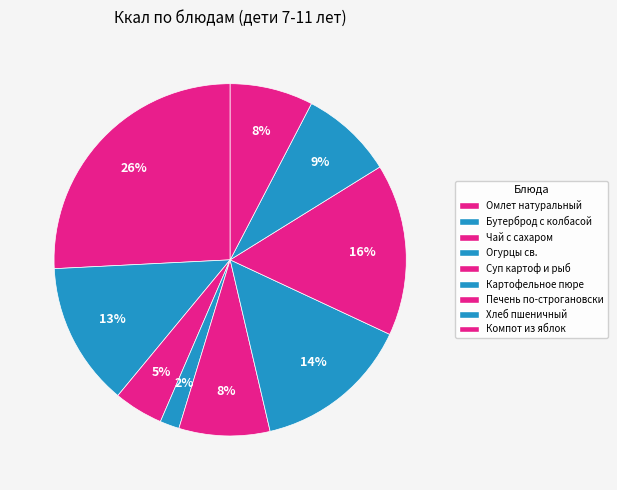

How many slices are in this pie chart?

9